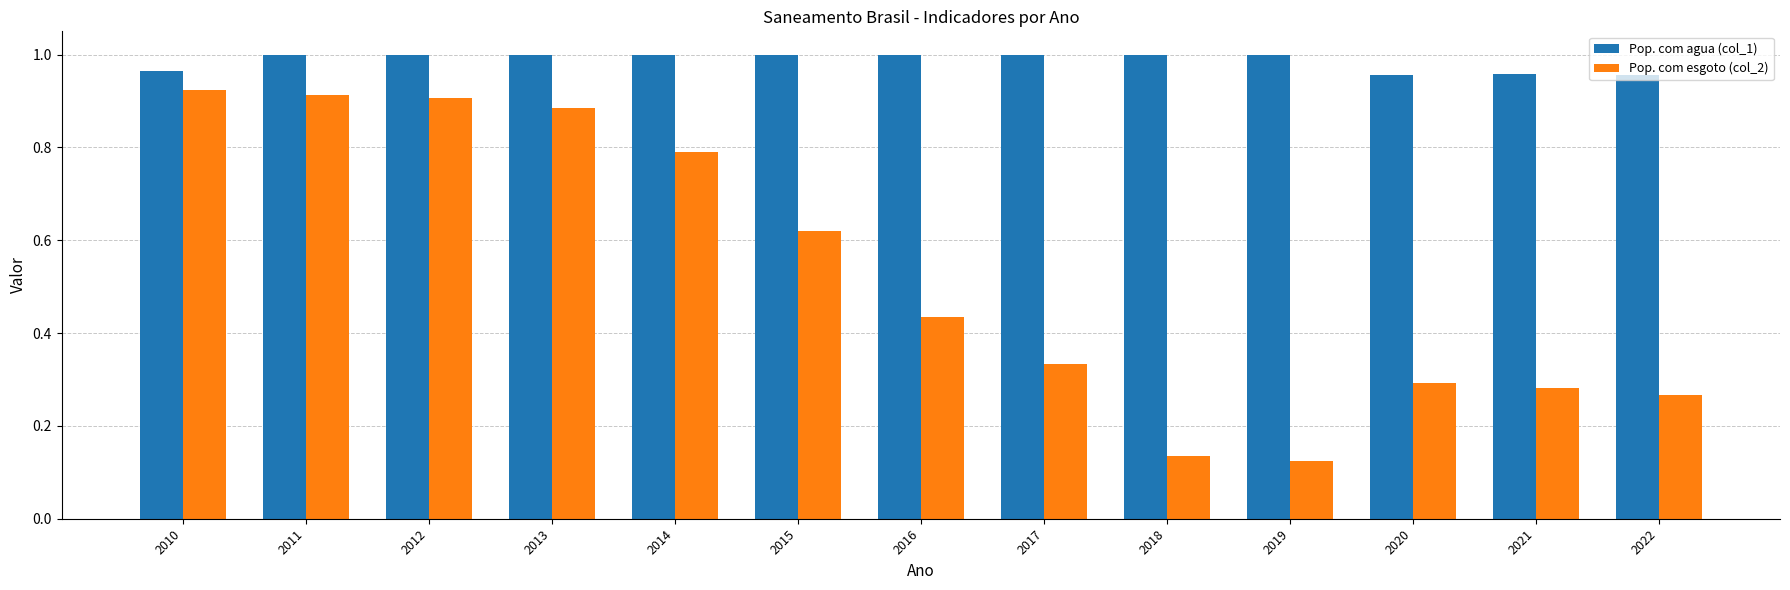

Is the value of Pop. com agua (col_1) at 2014 greater than the value of Pop. com esgoto (col_2) at 2010?

Yes